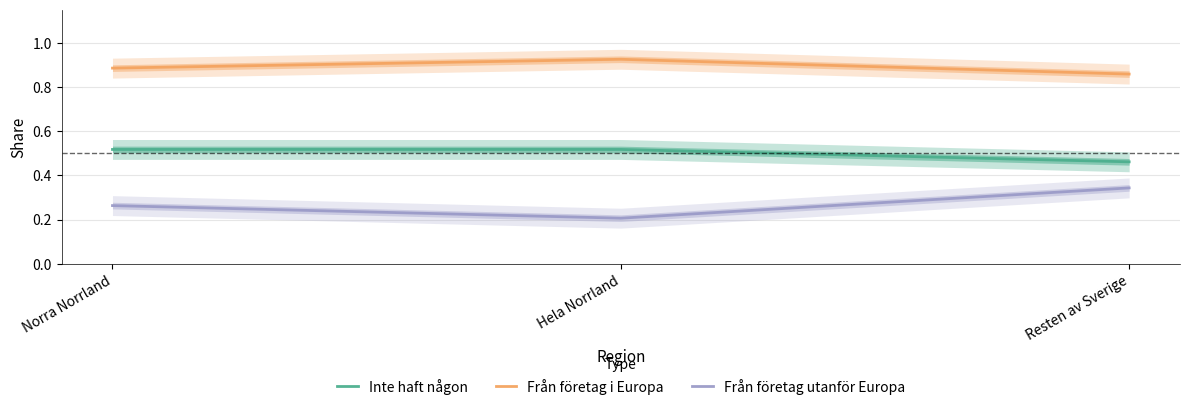

Which series has the widest spread of values?

Från företag utanför Europa